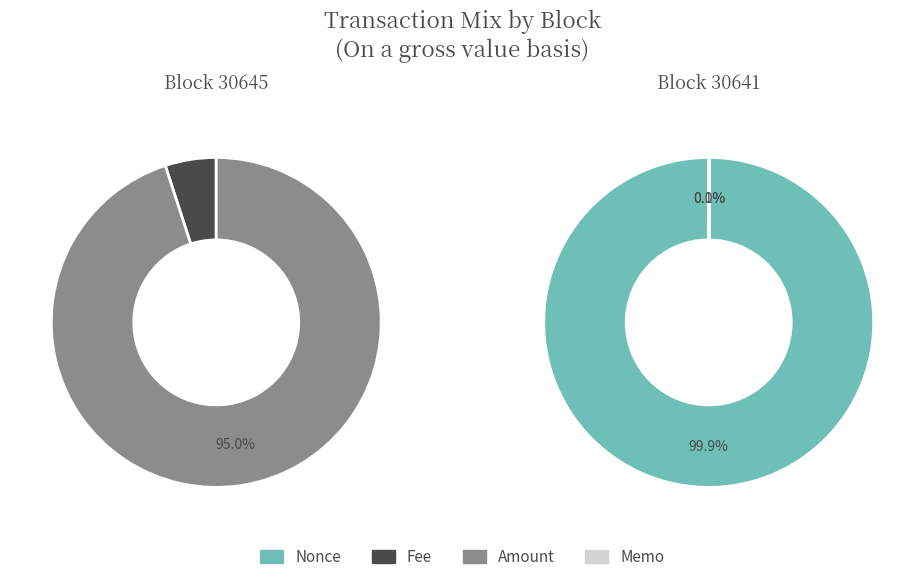

Combined, what portion of the pie is Memo and Fee?

5.0%